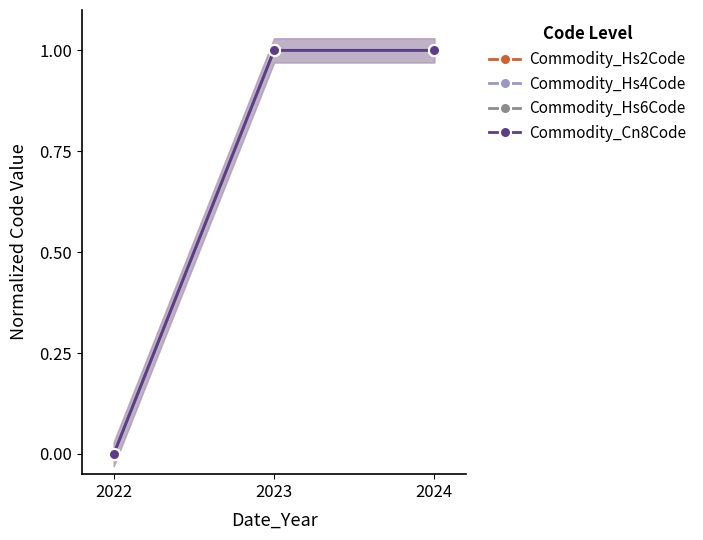

What is the difference between the Commodity_Cn8Code values at 2022 and 2023?

1